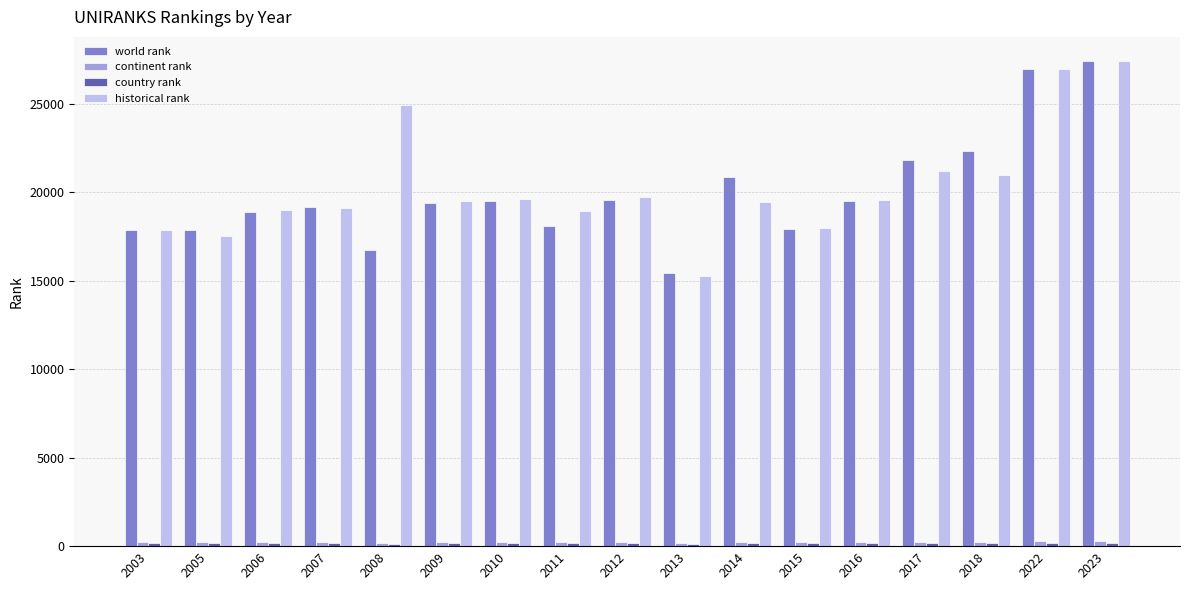

What is the sum of all historical rank values?

344989.0